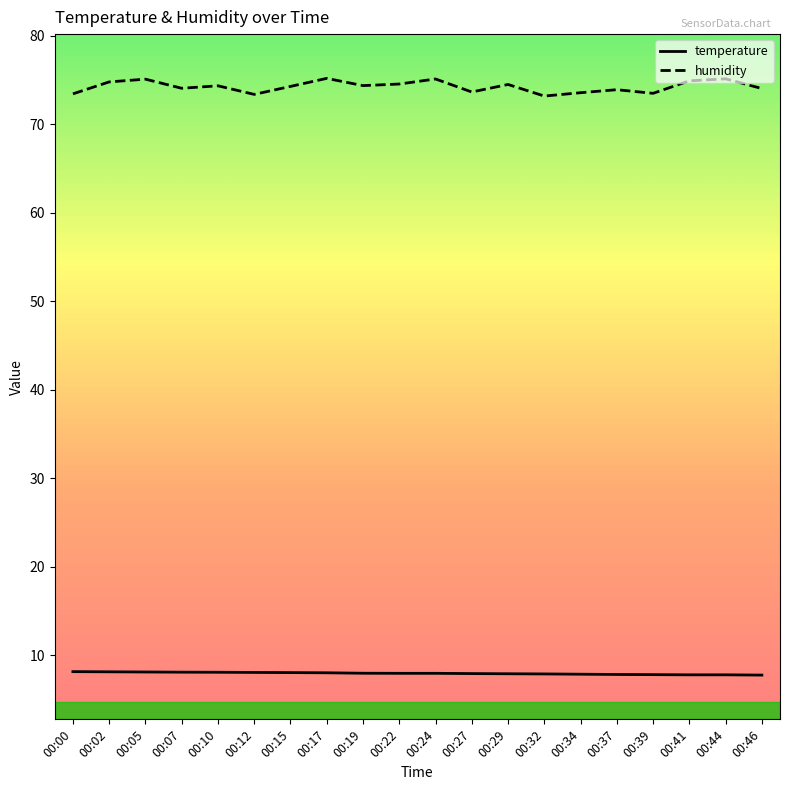

What is the minimum value for temperature?

7.8